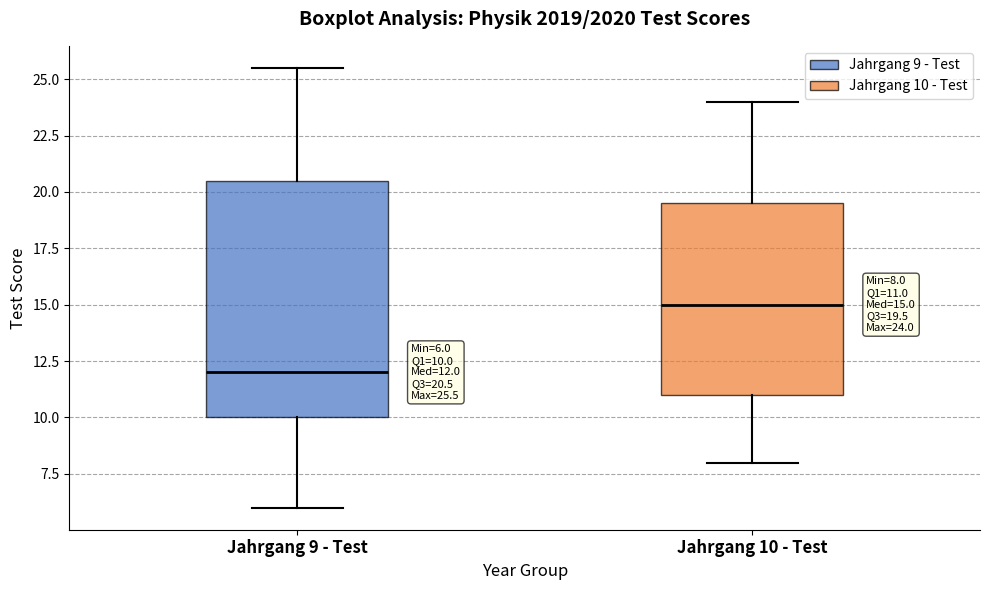

Comparing the boxes themselves (not the whiskers), which one is the tallest?

Jahrgang 9 - Test